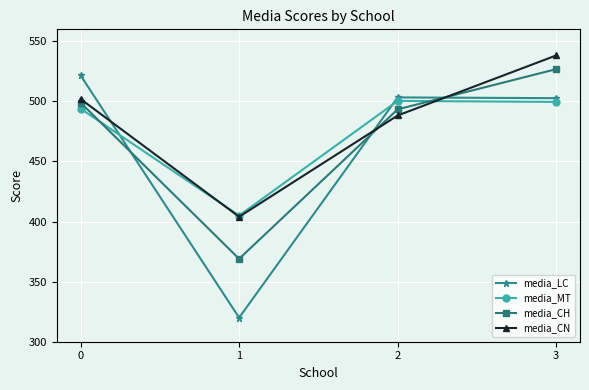

After their last crossing, which series has the higher values: media_CN or media_CH?

media_CN